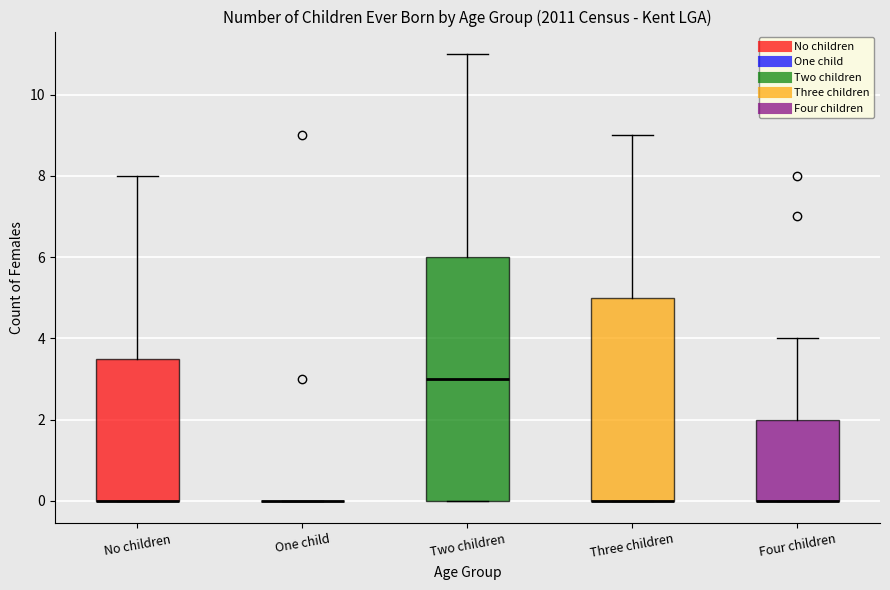

Reading left to right, read every box against the y-axis: the position of its median line, the range the box covers, and the ends of its whiskers. The values are not printed on the chart, so give them approximately, as read against the axis.

No children: median 0.0 (drawn on the box's lower edge), box 0.0 to 3.6, whiskers 0.0 to 8.0
One child: box collapsed to a line at 0.0, whiskers 0.0 to 0.0
Two children: median 3.0, box 0.0 to 6.0, whiskers 0.0 to 11.0
Three children: median 0.0 (drawn on the box's lower edge), box 0.0 to 5.0, whiskers 0.0 to 9.0
Four children: median 0.0 (drawn on the box's lower edge), box 0.0 to 2.0, whiskers 0.0 to 4.0